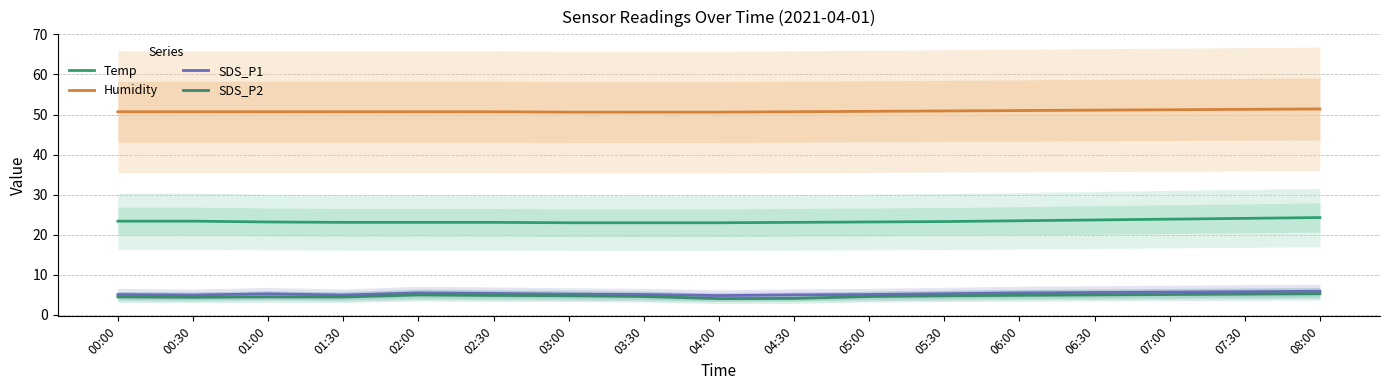

What is the difference between the Temp values at 01:30 and 05:30?

0.2